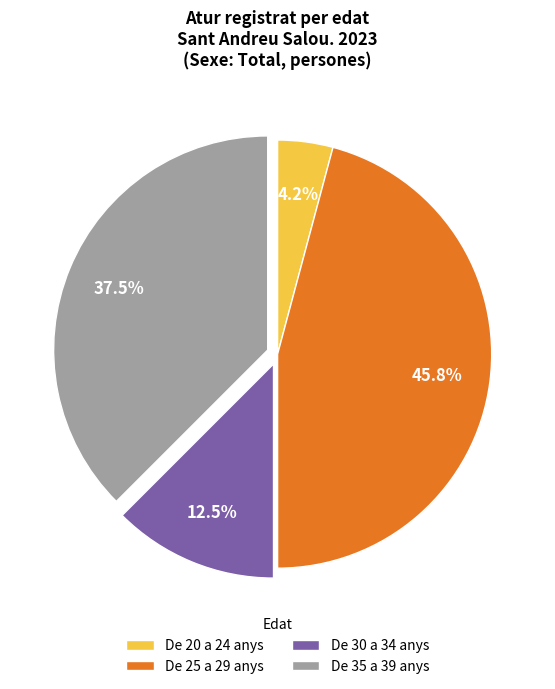

Is there any slice that represents more than half of the pie?

No